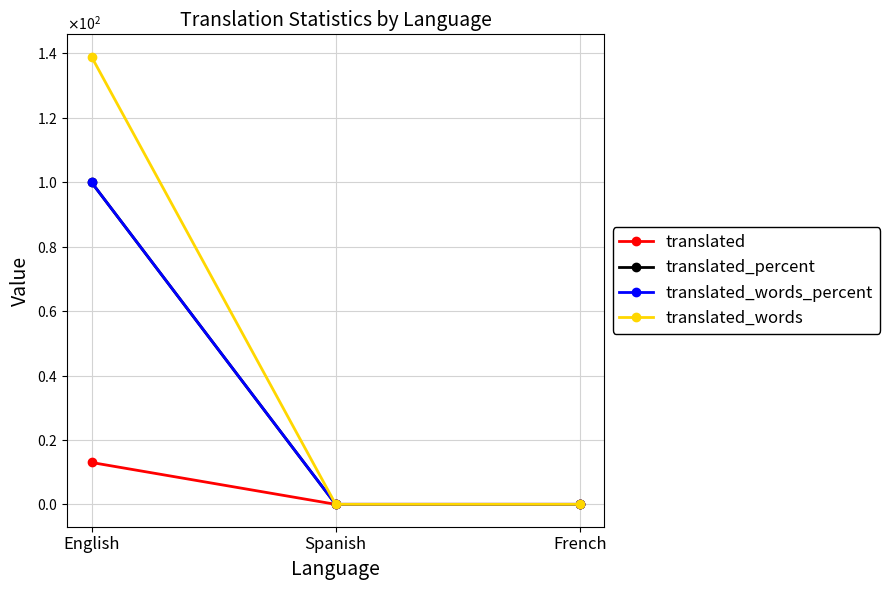

At which label does translated_words_percent reach its minimum?

Spanish